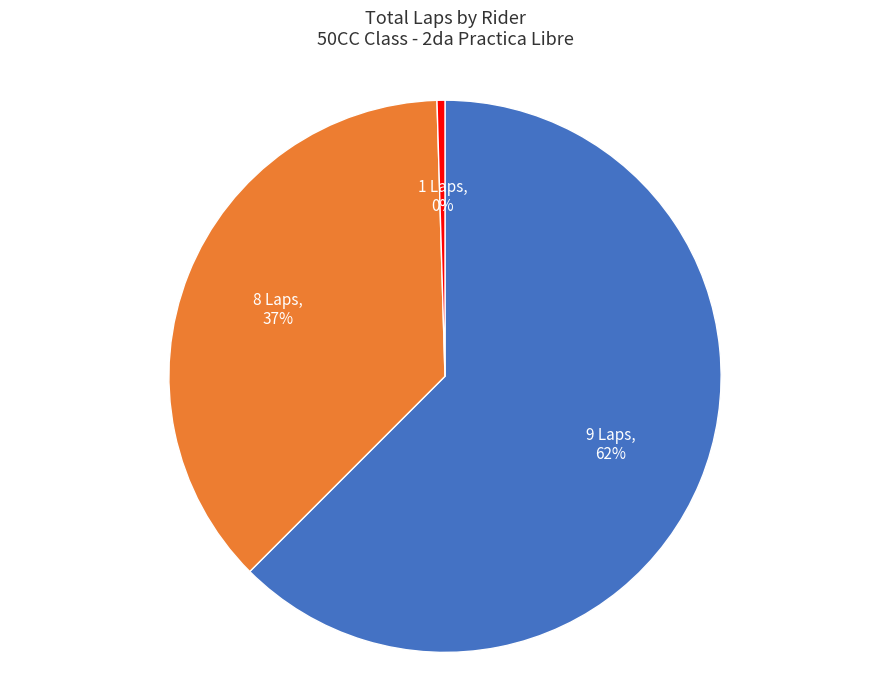

Count the number of slices in the pie.

3